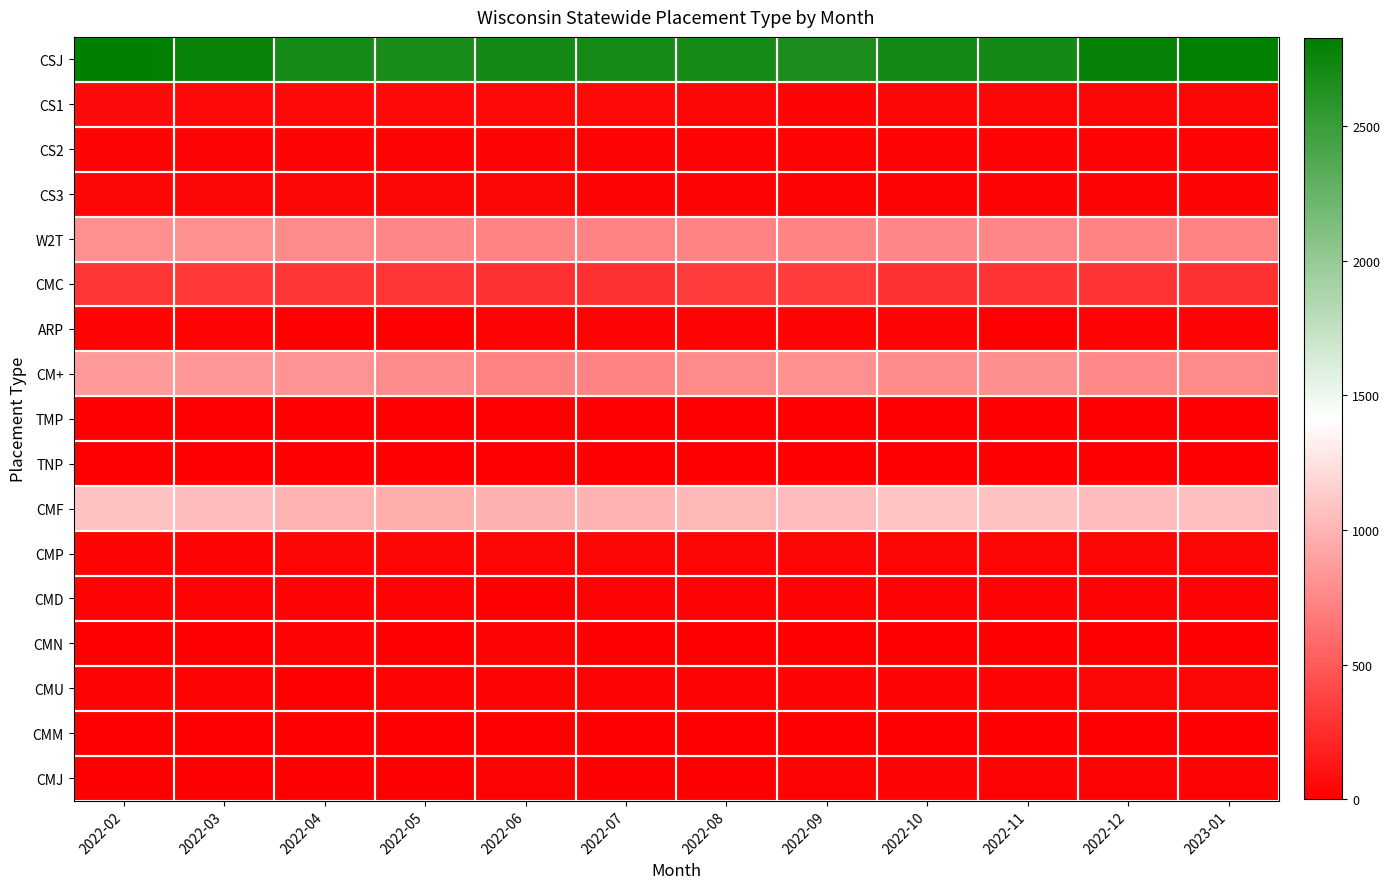

At 2022-05, list the series in order from smallest to largest.

CMM, TMP, TNP, CMJ, CMN, ARP, CMU, CMD, CS2, CS3, CMP, CS1, CMC, W2T, CM+, CMF, CSJ